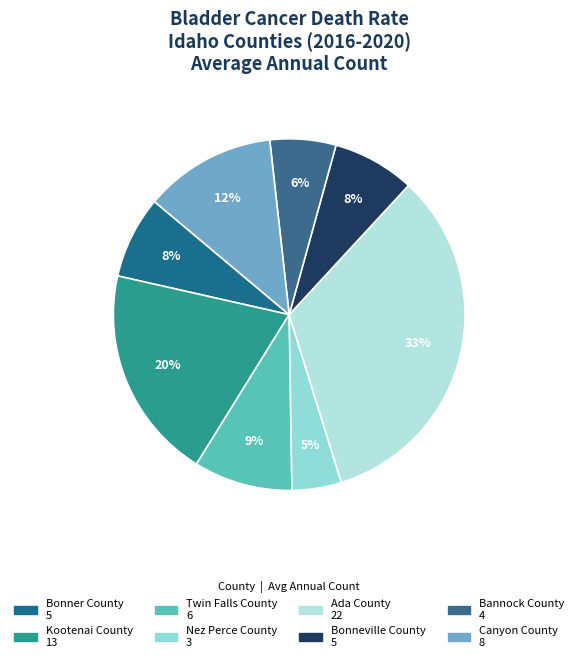

Count the number of slices in the pie.

8